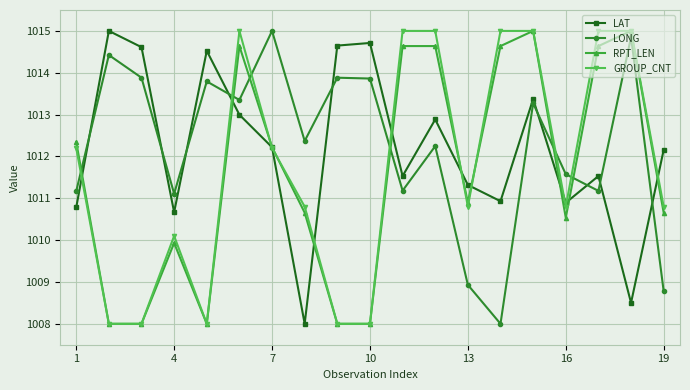

True or false: LONG and GROUP_CNT intersect in this chart.

True